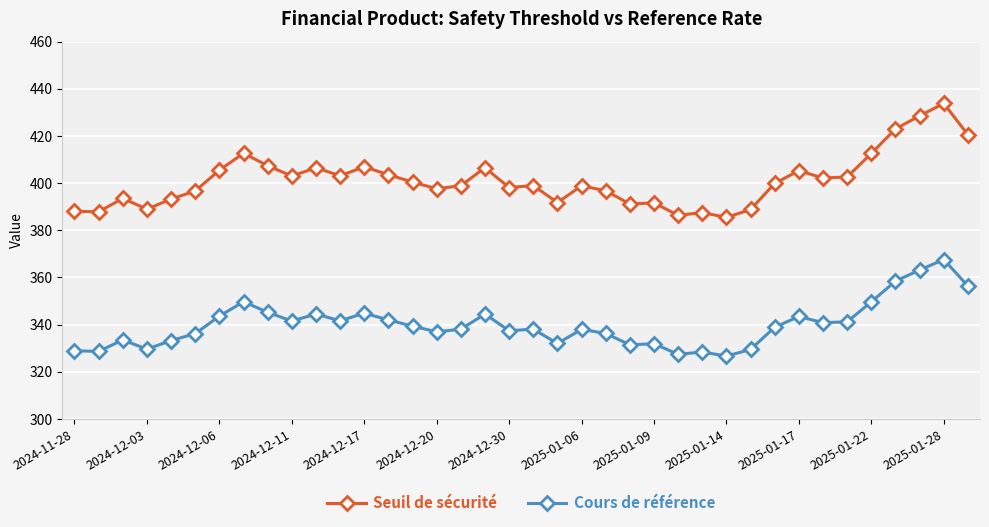

How many data points does each series have?

38